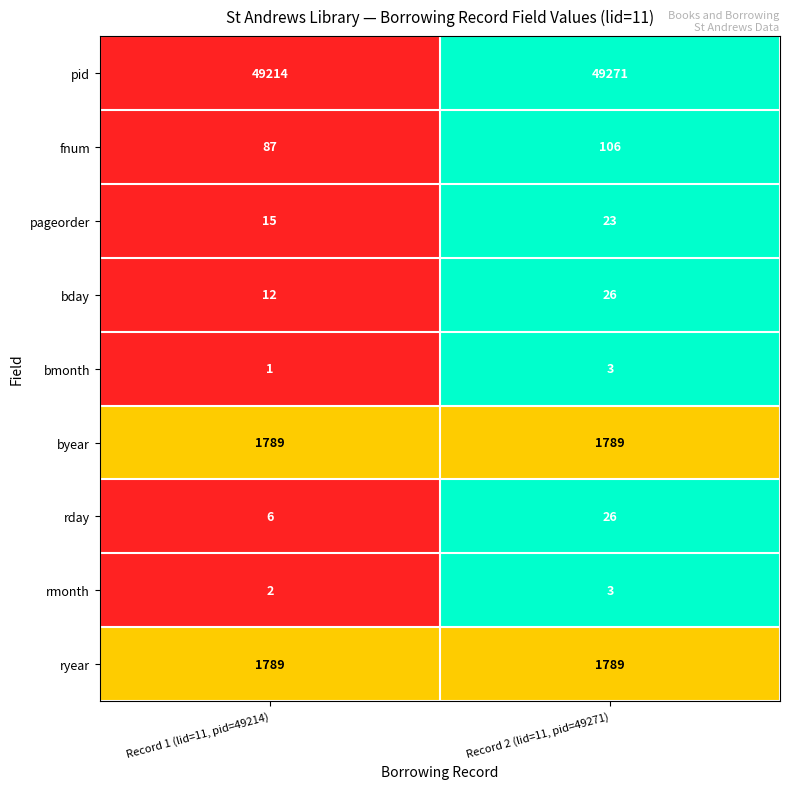

At which category is the sum across all series the highest?

Record 2 (lid=11, pid=49271)